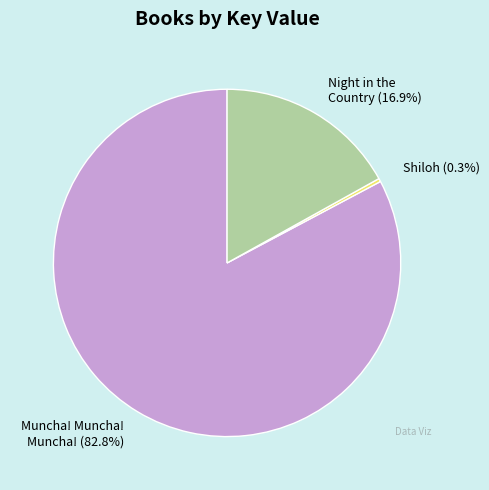

How many slices are in this pie chart?

3